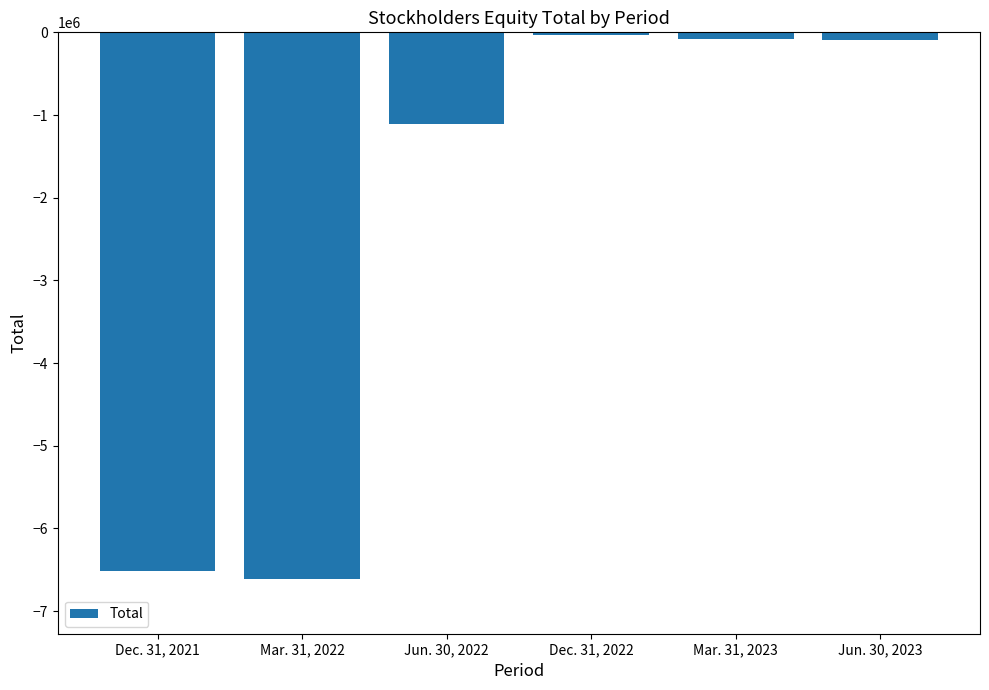

Count the number of values greater than -94314.

2